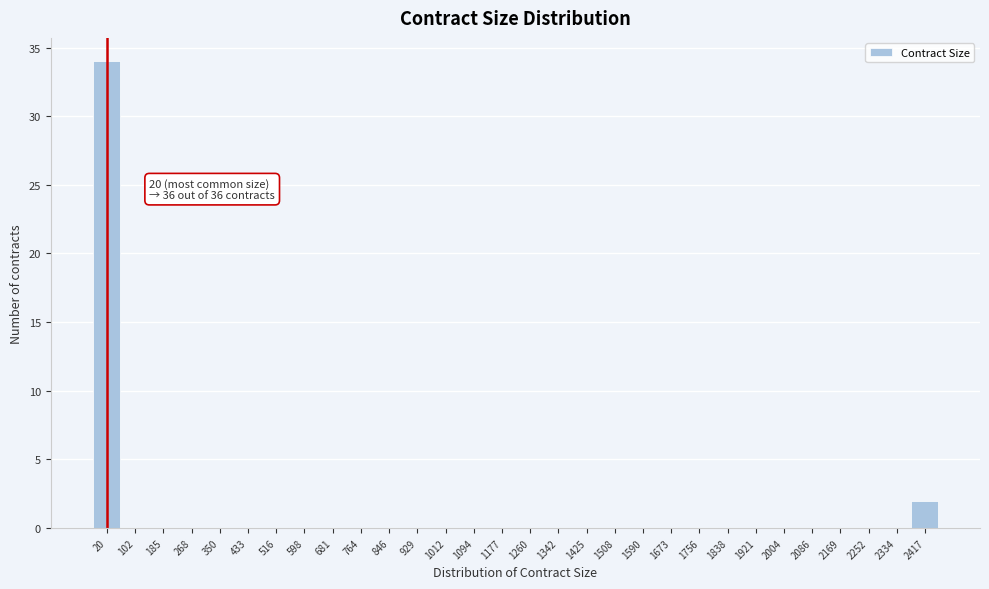

Reading right to left, list all the values displayed in this chart.

2417=2	2334=0	2252=0	2169=0	2086=0	2004=0	1921=0	1838=0	1756=0	1673=0	1590=0	1508=0	1425=0	1342=0	1260=0	1177=0	1094=0	1012=0	929=0	846=0	764=0	681=0	598=0	516=0	433=0	350=0	268=0	185=0	102=0	20=34